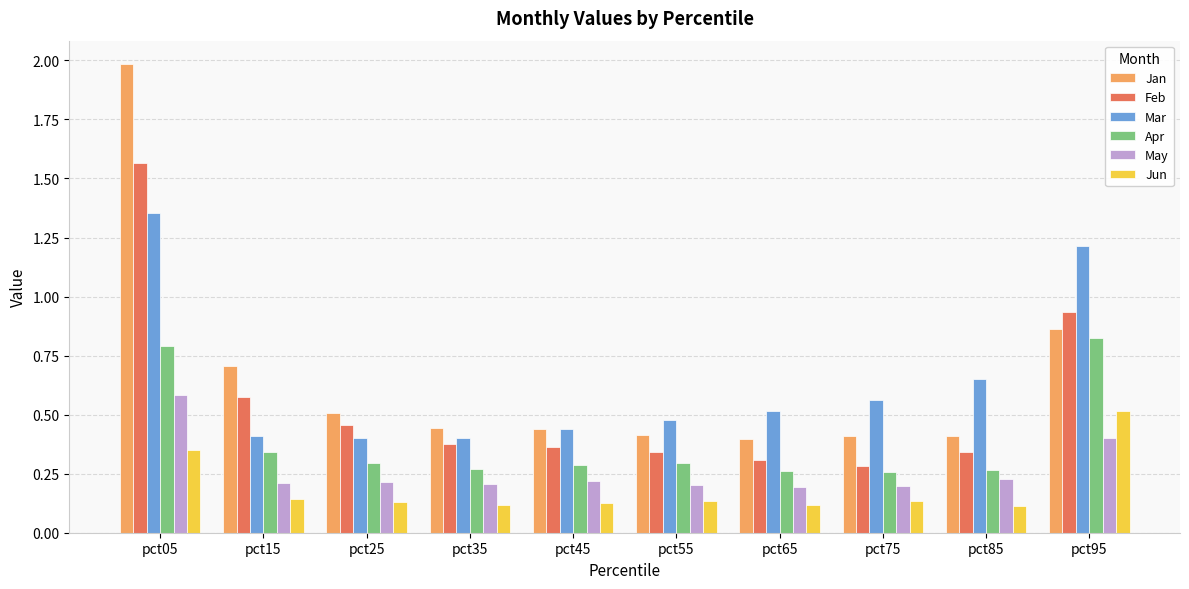

Which series has the widest spread of values?

Jan